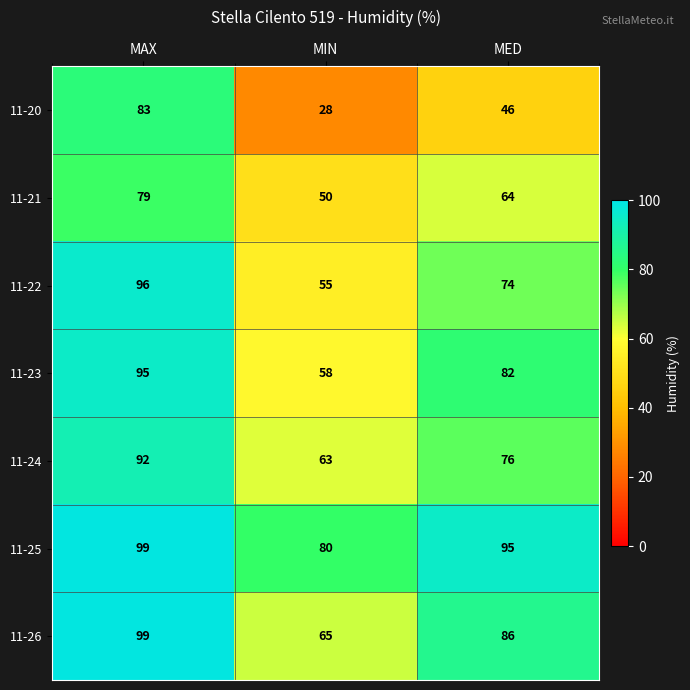

What is the difference between the 11-25 values at MIN and MED?

15